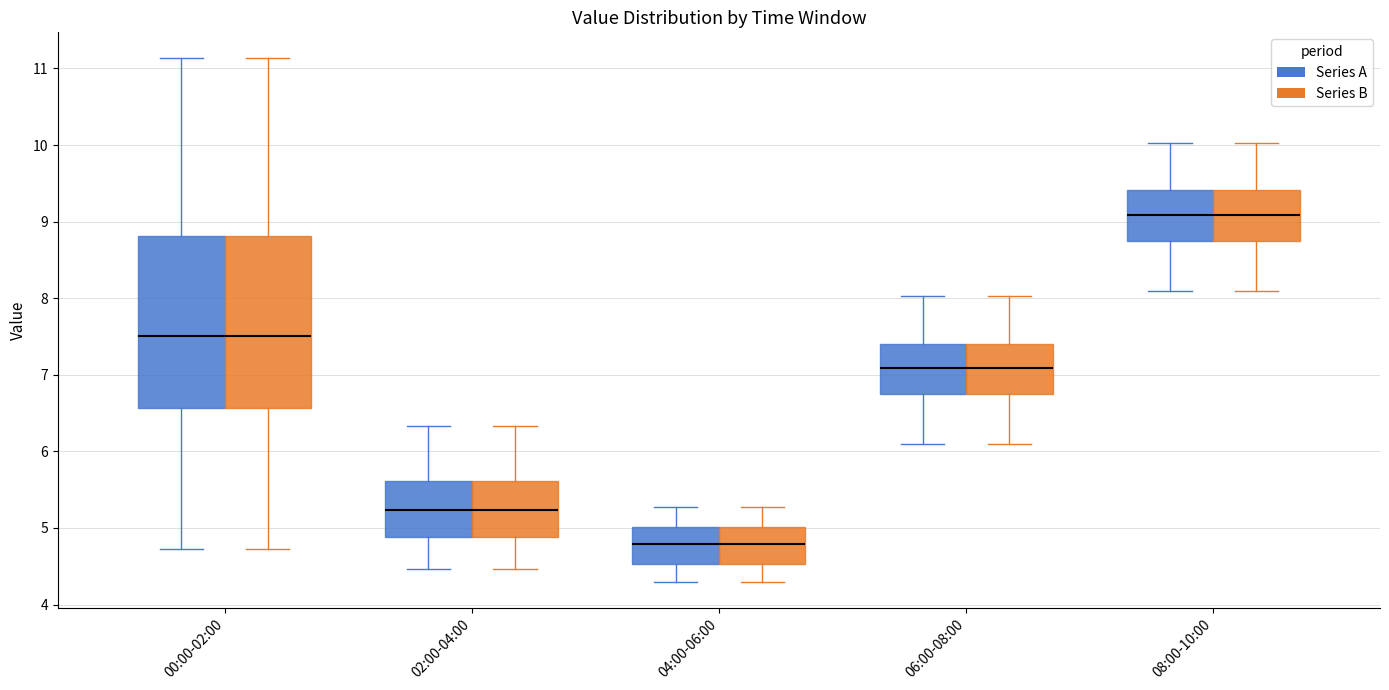

Reading left to right, read every box against the y-axis: the position of its median line, the range the box covers, and the ends of its whiskers. The values are not printed on the chart, so give them approximately, as read against the axis.

00:00-02:00 (Series A): median 7.5, box 6.6 to 8.8, whiskers 4.7 to 11.1
00:00-02:00 (Series B): median 7.5, box 6.6 to 8.8, whiskers 4.7 to 11.1
02:00-04:00 (Series A): median 5.2, box 4.9 to 5.6, whiskers 4.5 to 6.3
02:00-04:00 (Series B): median 5.2, box 4.9 to 5.6, whiskers 4.5 to 6.3
04:00-06:00 (Series A): median 4.8, box 4.5 to 5.0, whiskers 4.3 to 5.3
04:00-06:00 (Series B): median 4.8, box 4.5 to 5.0, whiskers 4.3 to 5.3
06:00-08:00 (Series A): median 7.1, box 6.8 to 7.4, whiskers 6.1 to 8.0
06:00-08:00 (Series B): median 7.1, box 6.8 to 7.4, whiskers 6.1 to 8.0
08:00-10:00 (Series A): median 9.1, box 8.8 to 9.4, whiskers 8.1 to 10.0
08:00-10:00 (Series B): median 9.1, box 8.8 to 9.4, whiskers 8.1 to 10.0